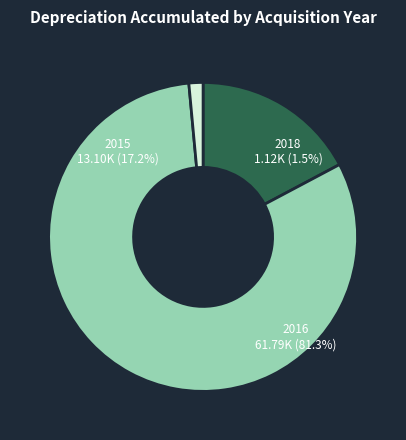

Rank the categories by value from highest to lowest.

2016, 2015, 2018